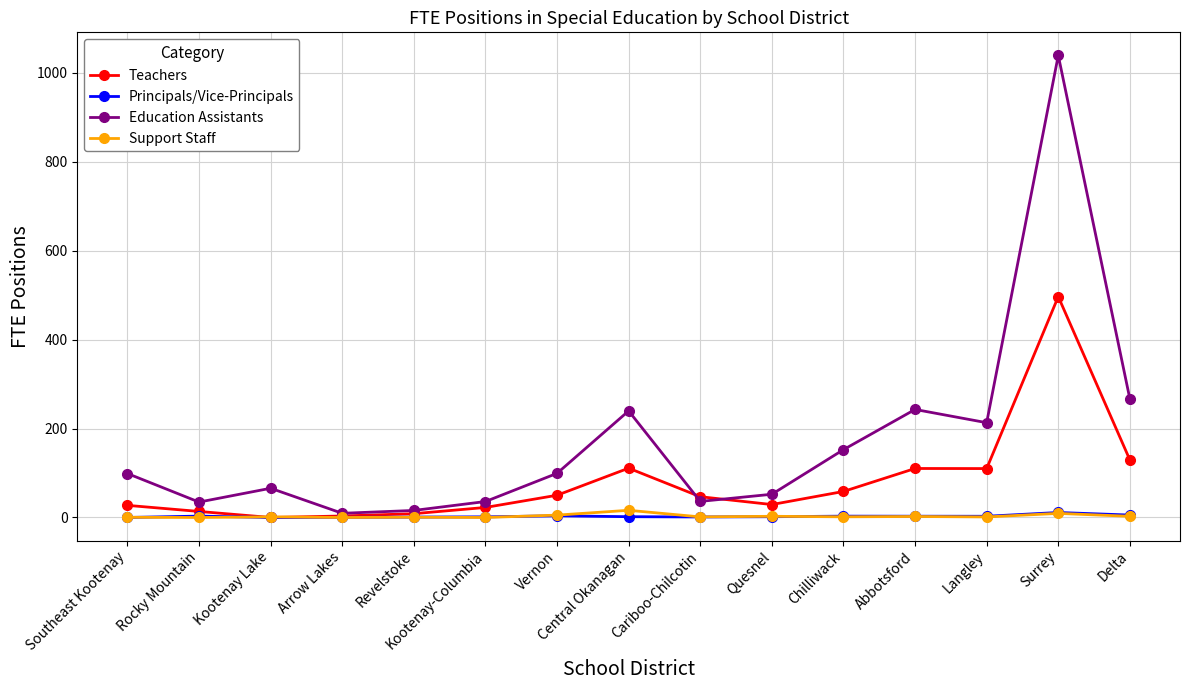

What is the total value across all series at Central Okanagan?

368.5